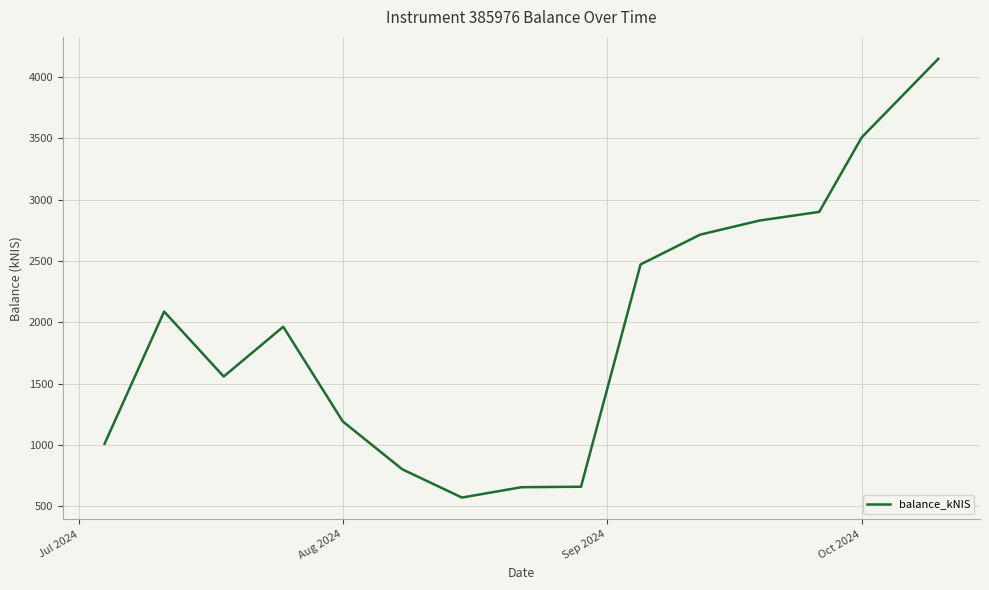

What is the smallest value displayed?

572.0